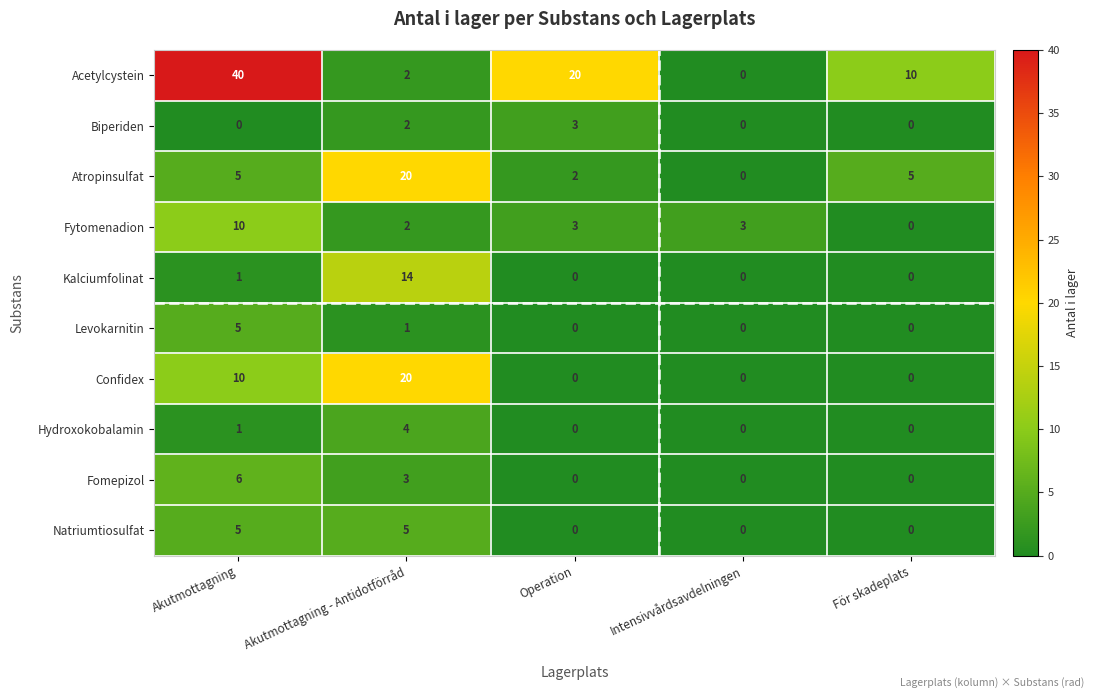

Which series has the widest spread of values?

Acetylcystein